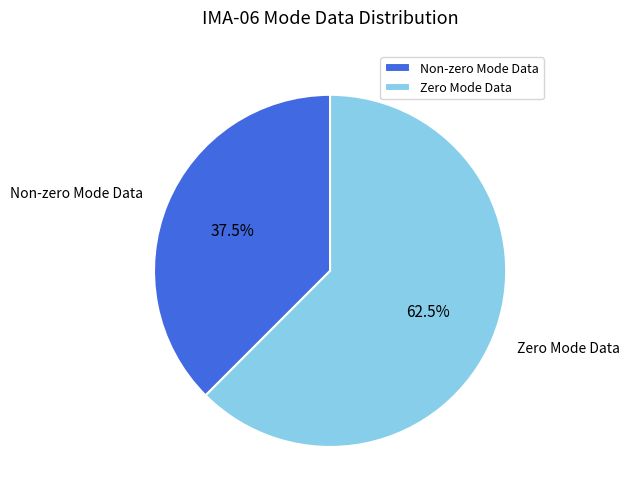

How many slices are in this pie chart?

2